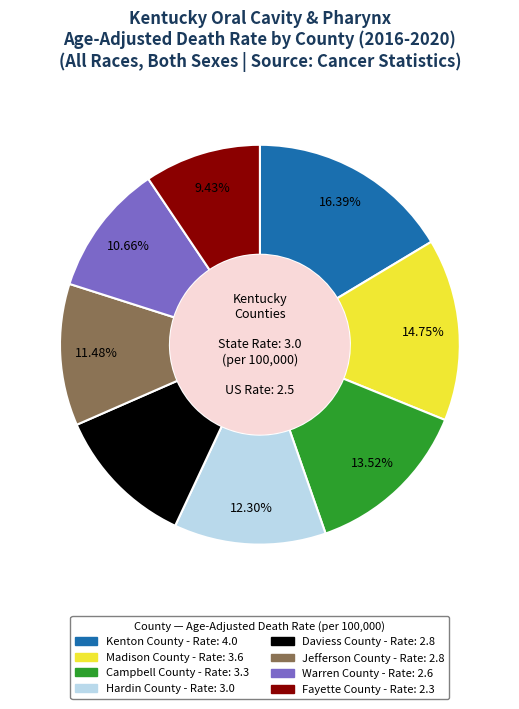

Is there a majority slice in this chart?

No